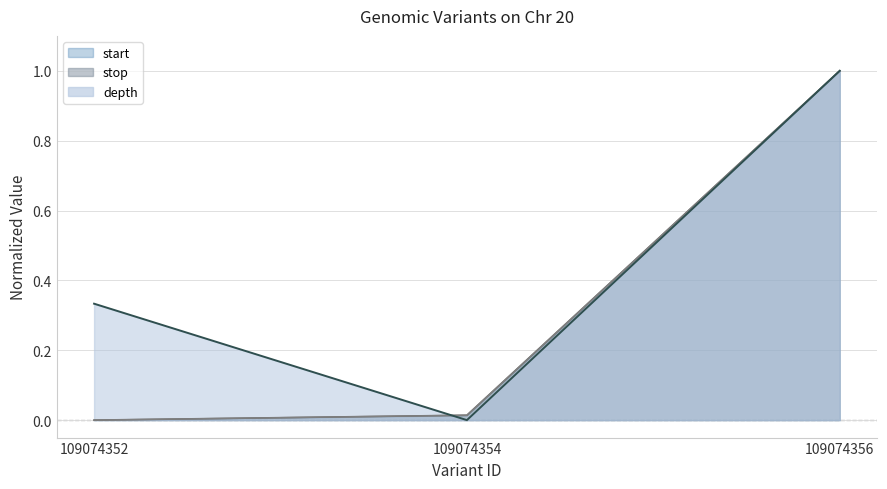

How many series are shown in this chart?

3